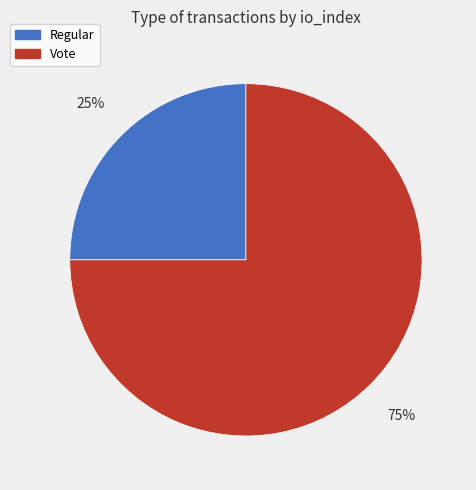

Which category accounts for the majority?

Vote